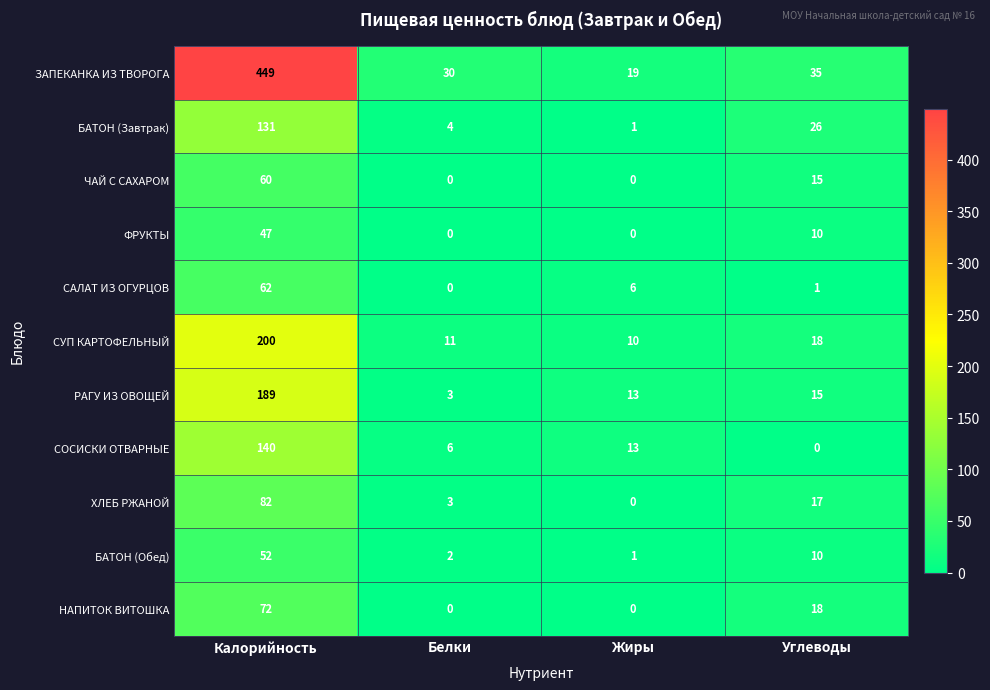

Which series has the widest spread of values?

ЗАПЕКАНКА ИЗ ТВОРОГА